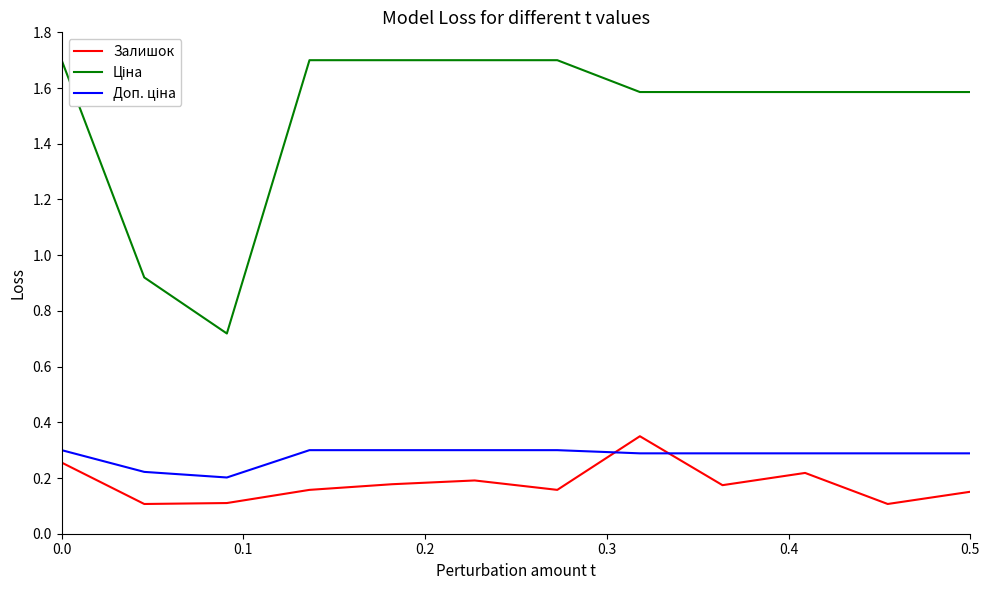

How many lines are shown in the chart?

3